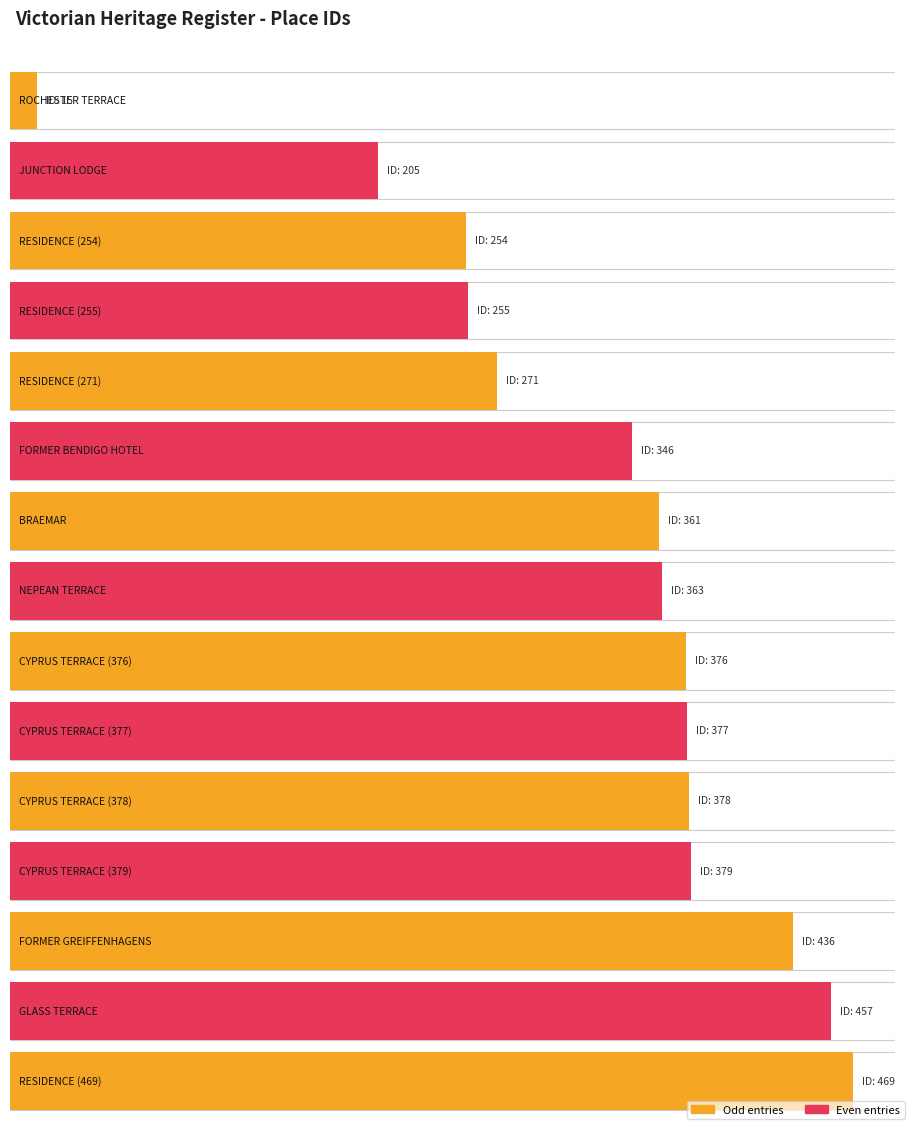

How many data points are less than 363?

7